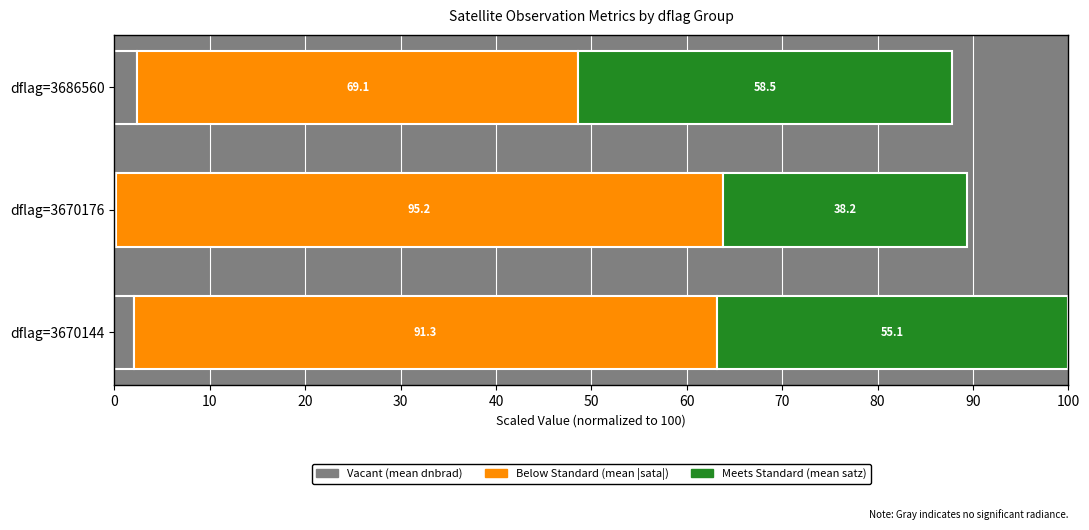

What are all the series names shown in the legend?

Vacant (mean dnbrad), Below Standard (mean |sata|), Meets Standard (mean satz)